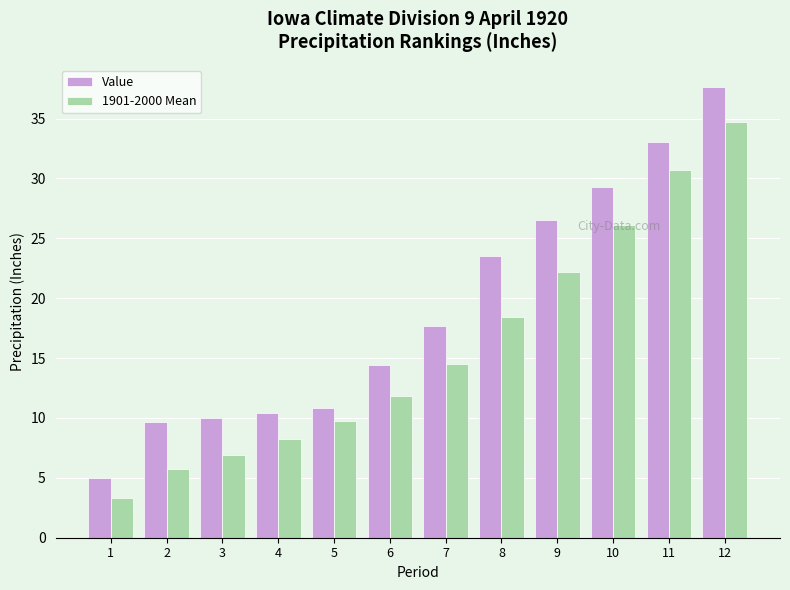

Where does the Value series first go above 17?

7